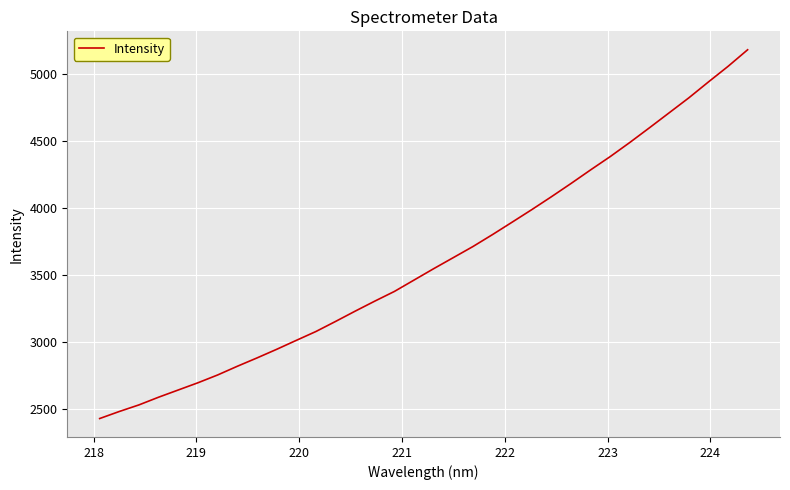

What is the difference between the maximum and minimum values?

2751.3